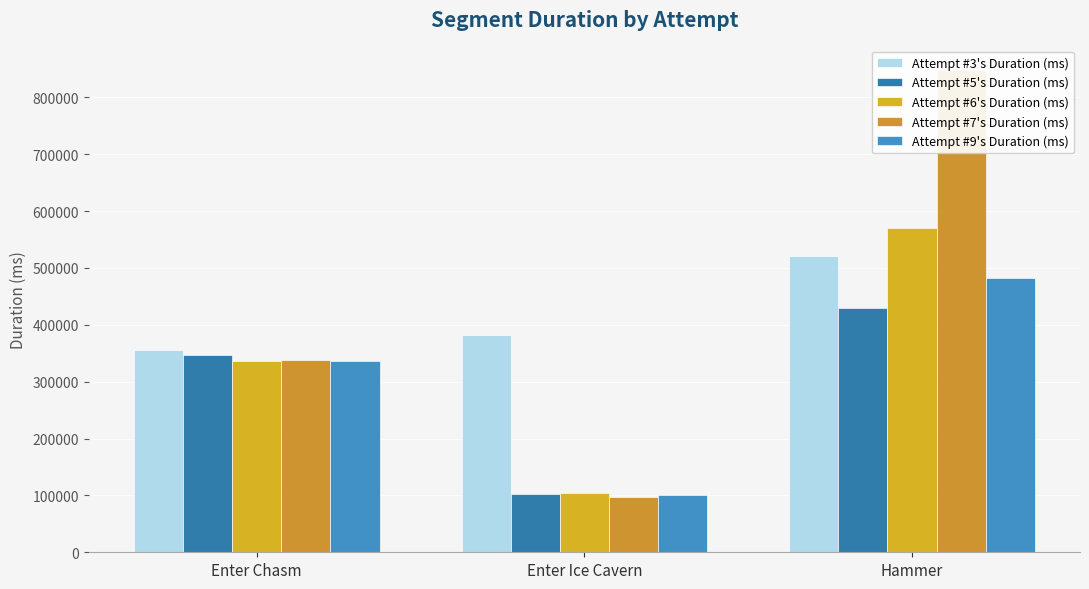

Rank the series by their maximum value, from lowest to highest.

Attempt #5's Duration (ms), Attempt #9's Duration (ms), Attempt #3's Duration (ms), Attempt #6's Duration (ms), Attempt #7's Duration (ms)